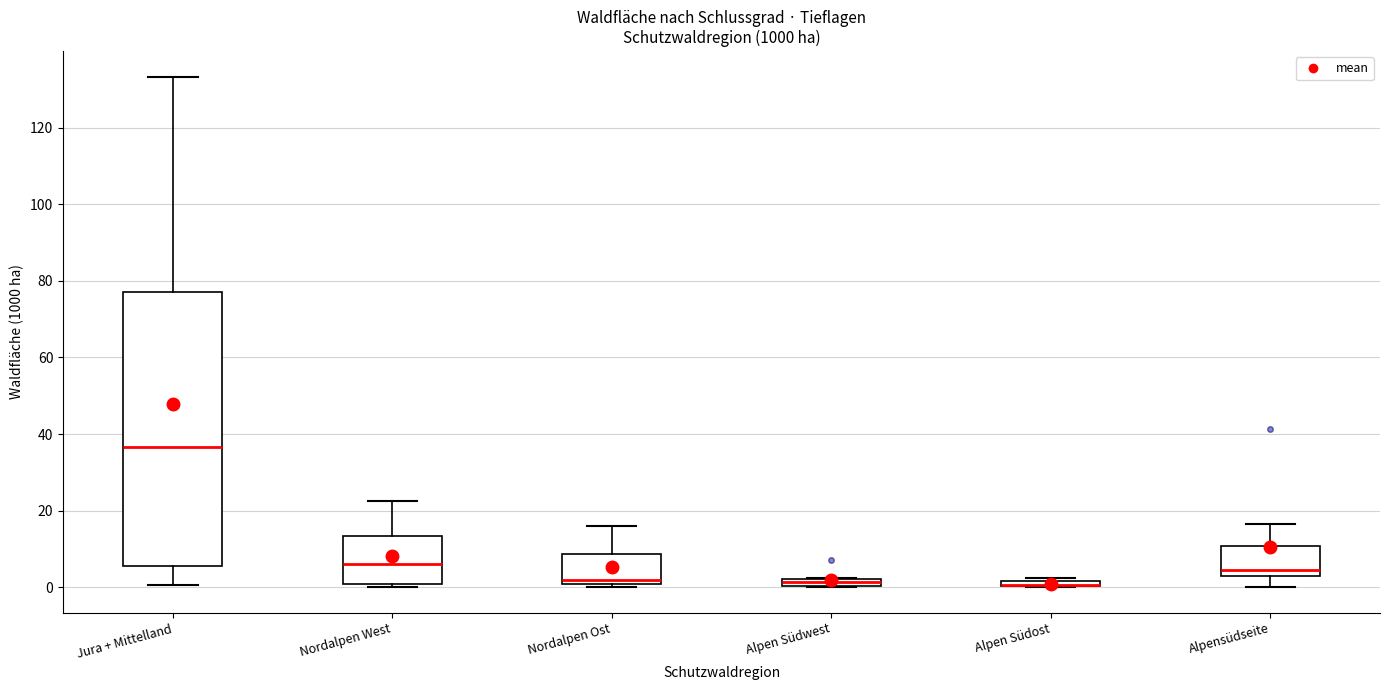

Which box is the tallest, from its lower edge to its upper edge?

Jura + Mittelland